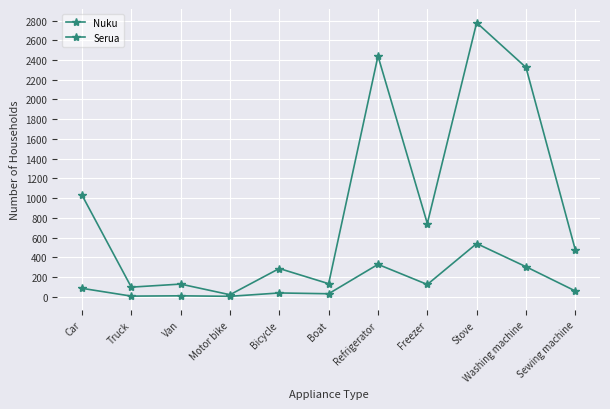

The Nuku series shows 6 at Truck. True or false?

True